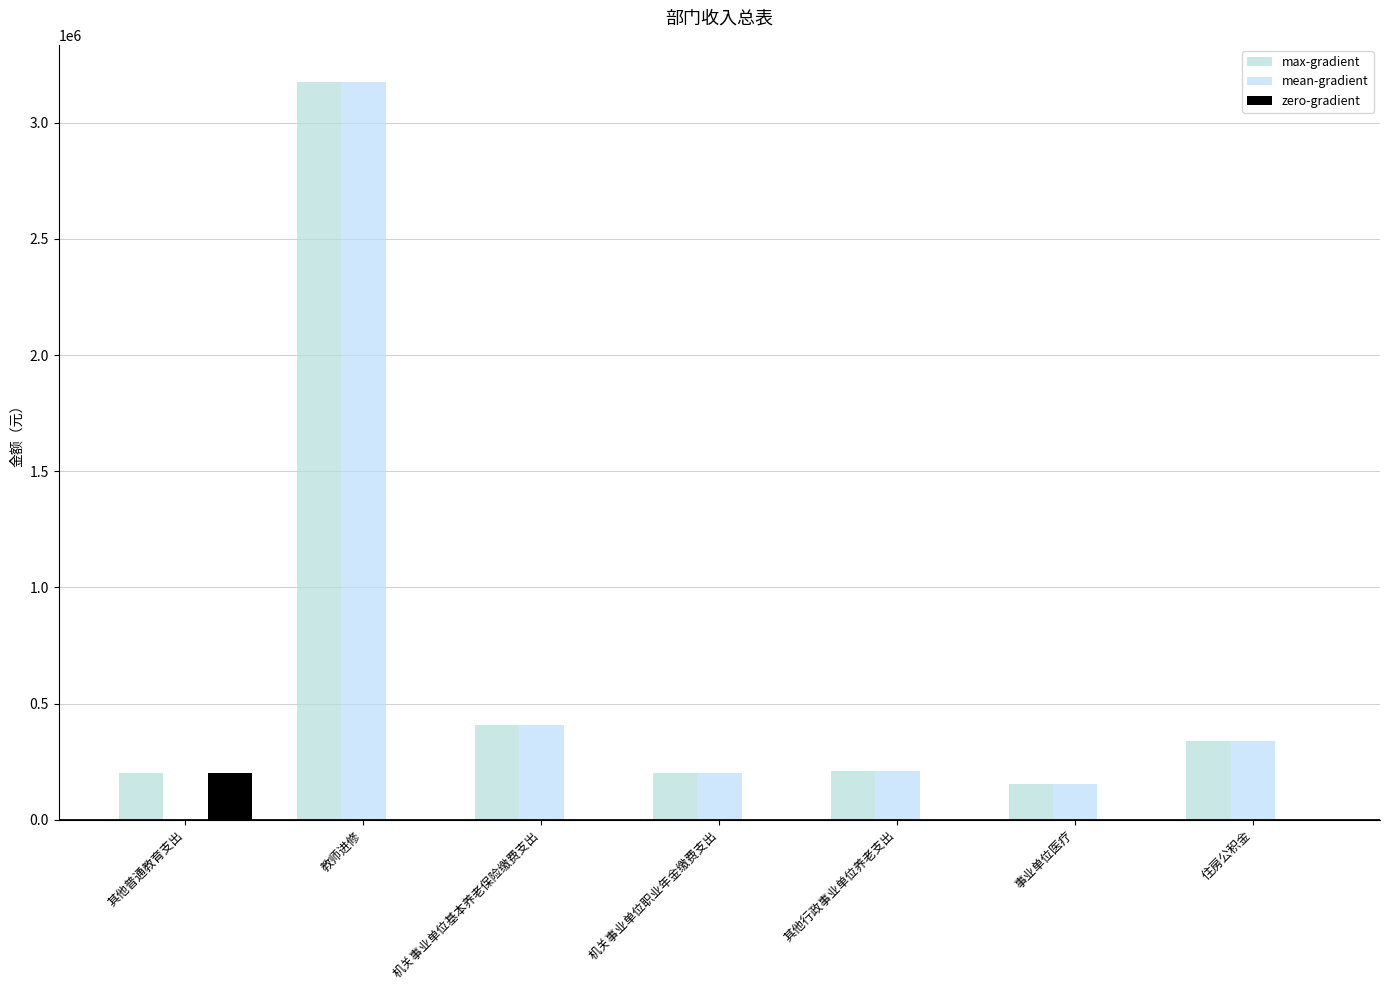

Are the bars grouped side by side (vs. stacked)?

Yes